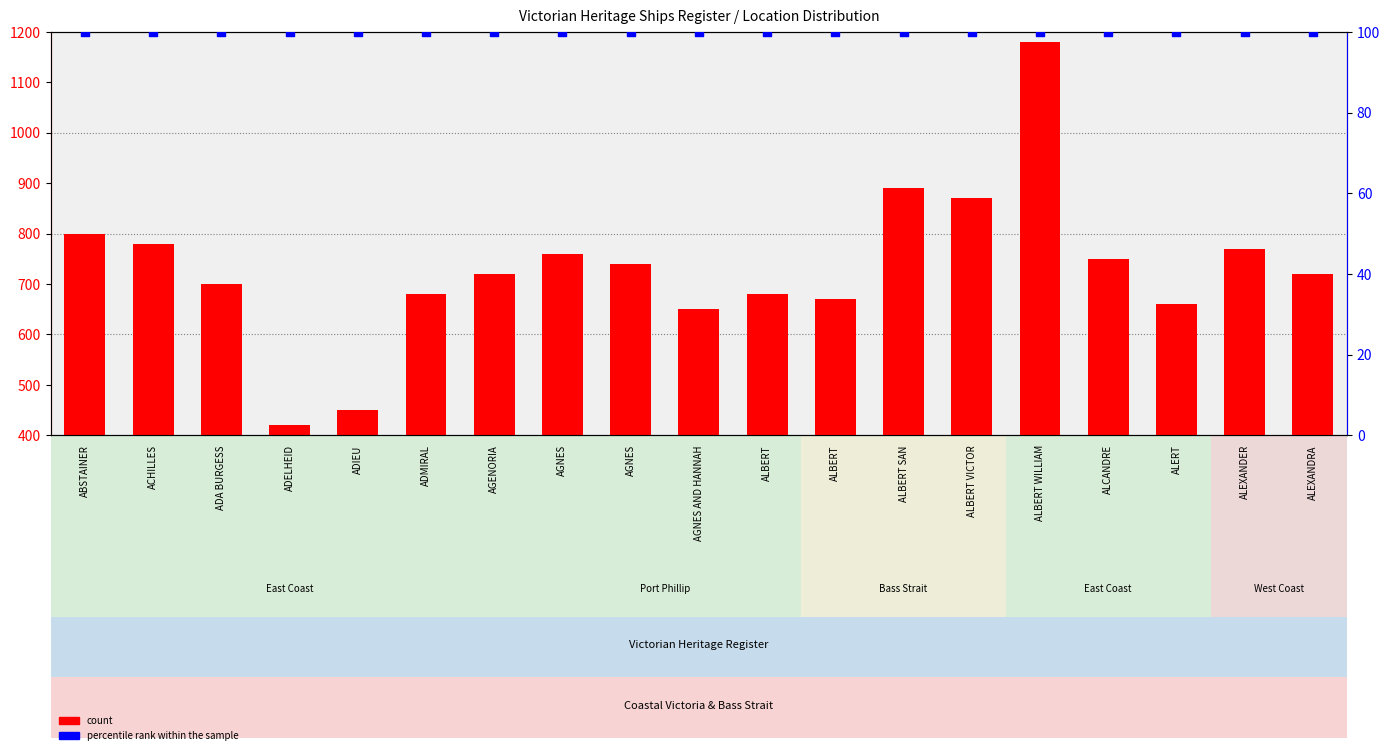

What are all the series names shown in the legend?

count, percentile rank within the sample